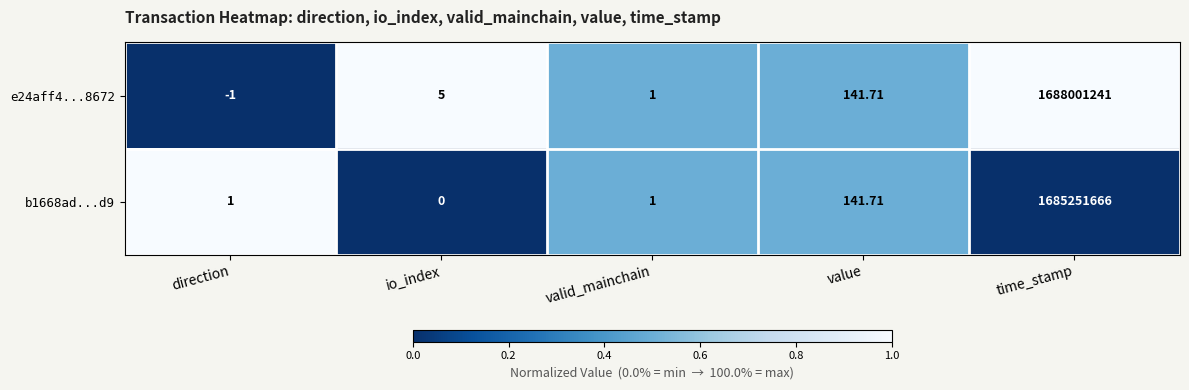

Which label corresponds to the smallest value in the chart?

direction